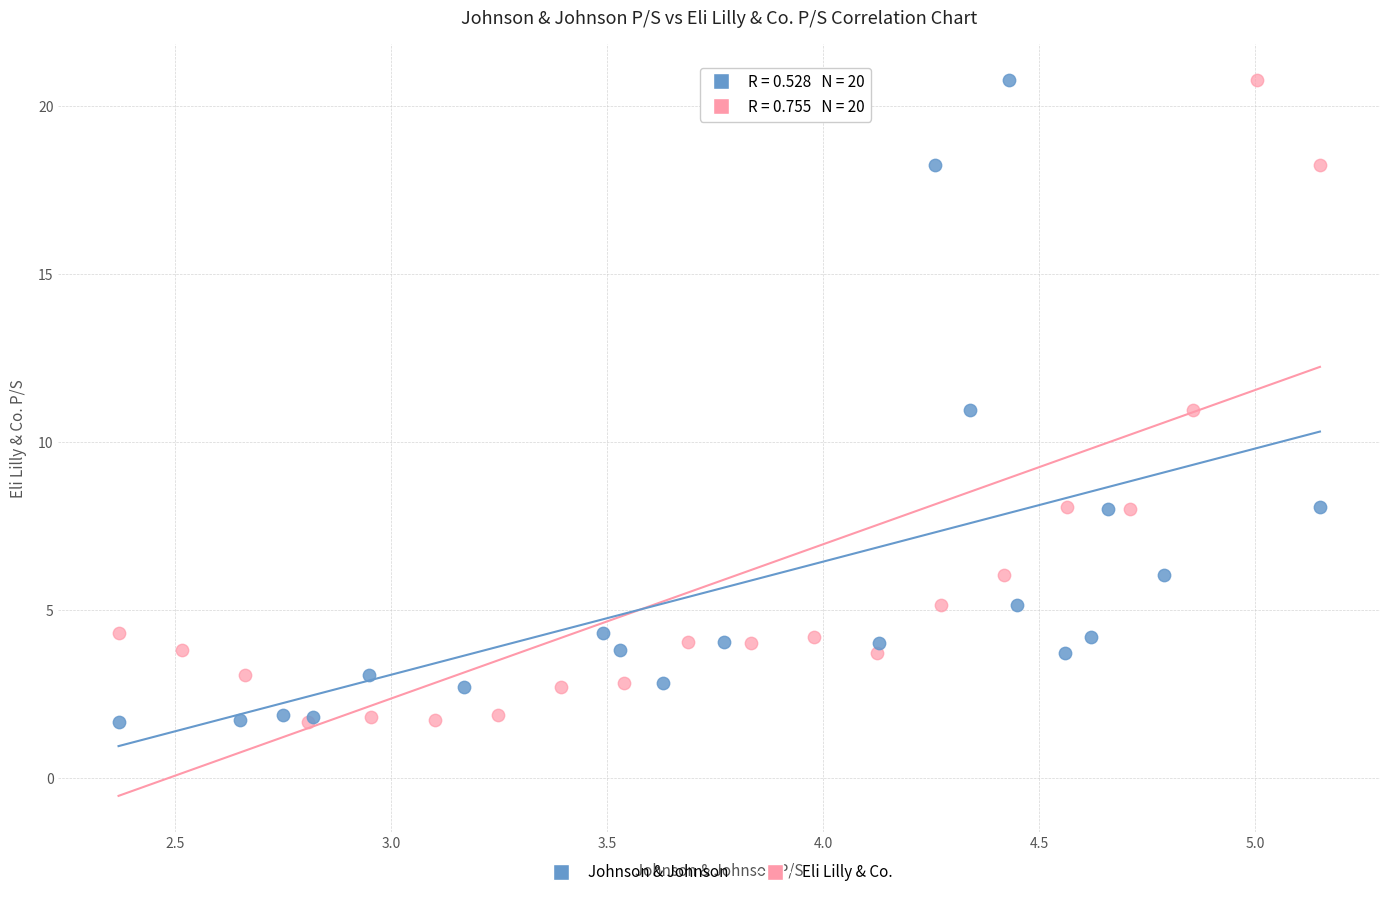

What are all the series names shown in the legend?

Johnson & Johnson, Eli Lilly & Co.